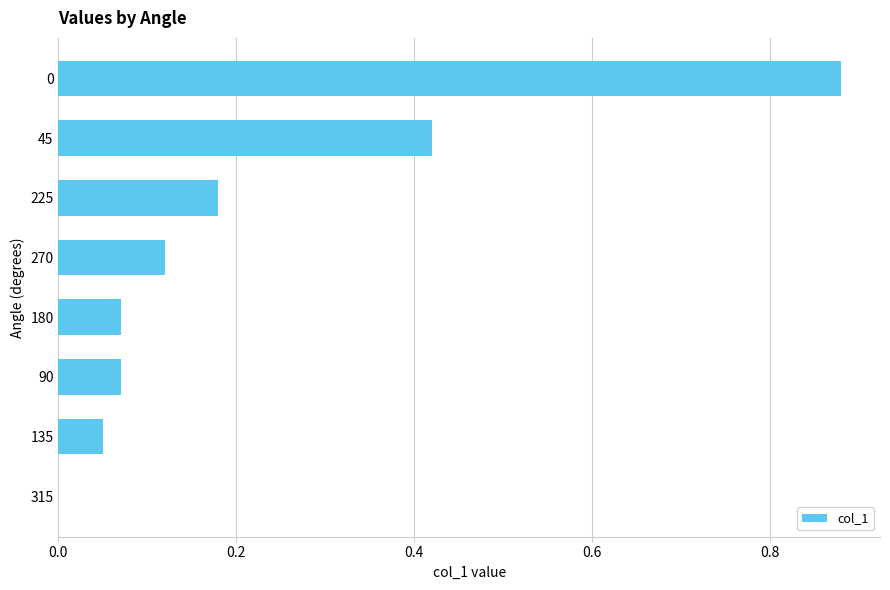

What is the sum of all values?

1.8